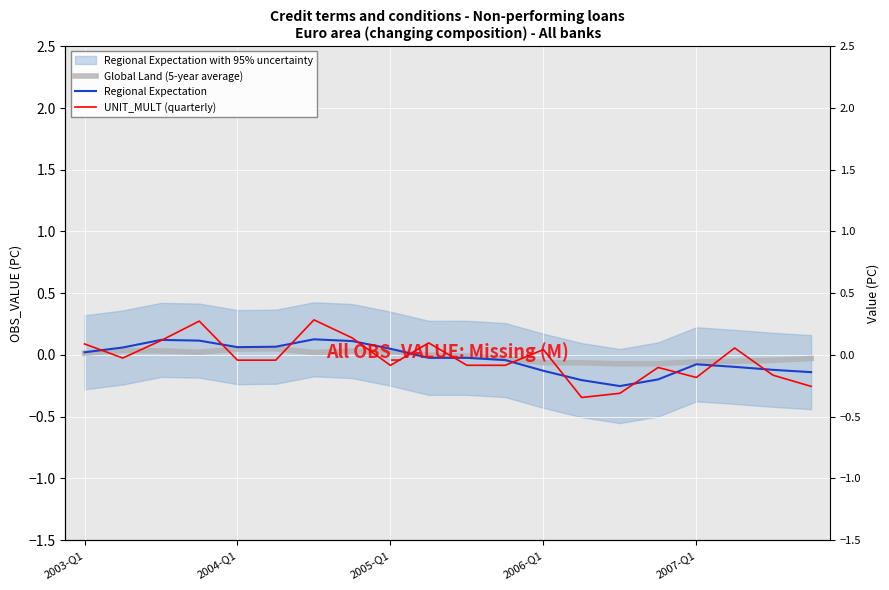

What is the difference between the maximum and minimum values in the UNIT_MULT (quarterly) series?

0.6